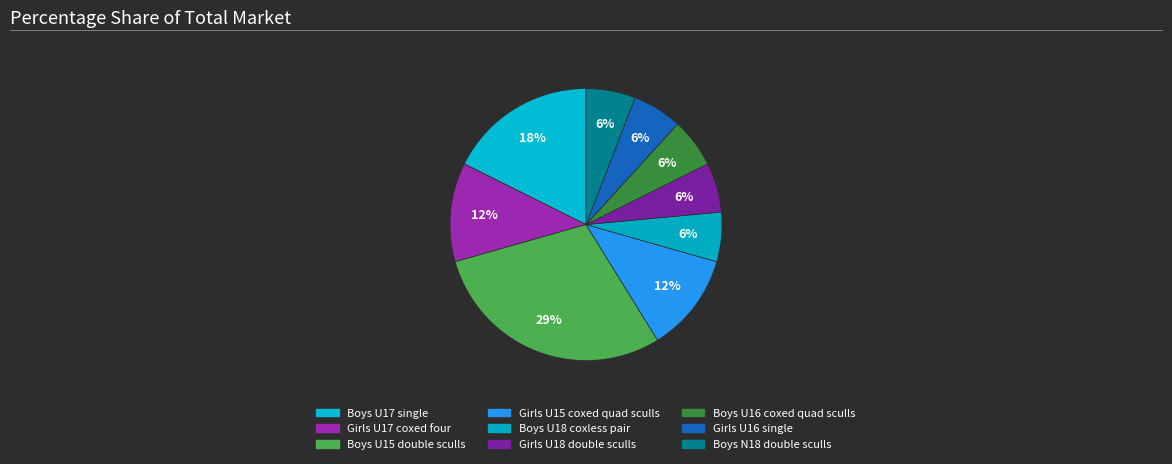

How many segments does this pie chart have?

9